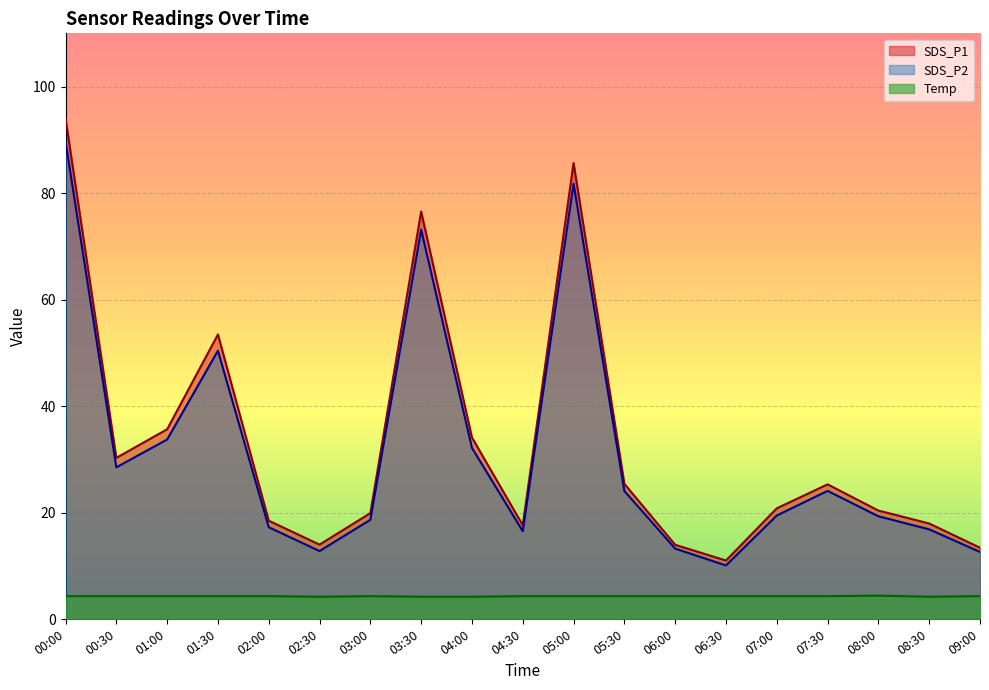

Rank the series by their maximum value, from lowest to highest.

Temp, SDS_P2, SDS_P1